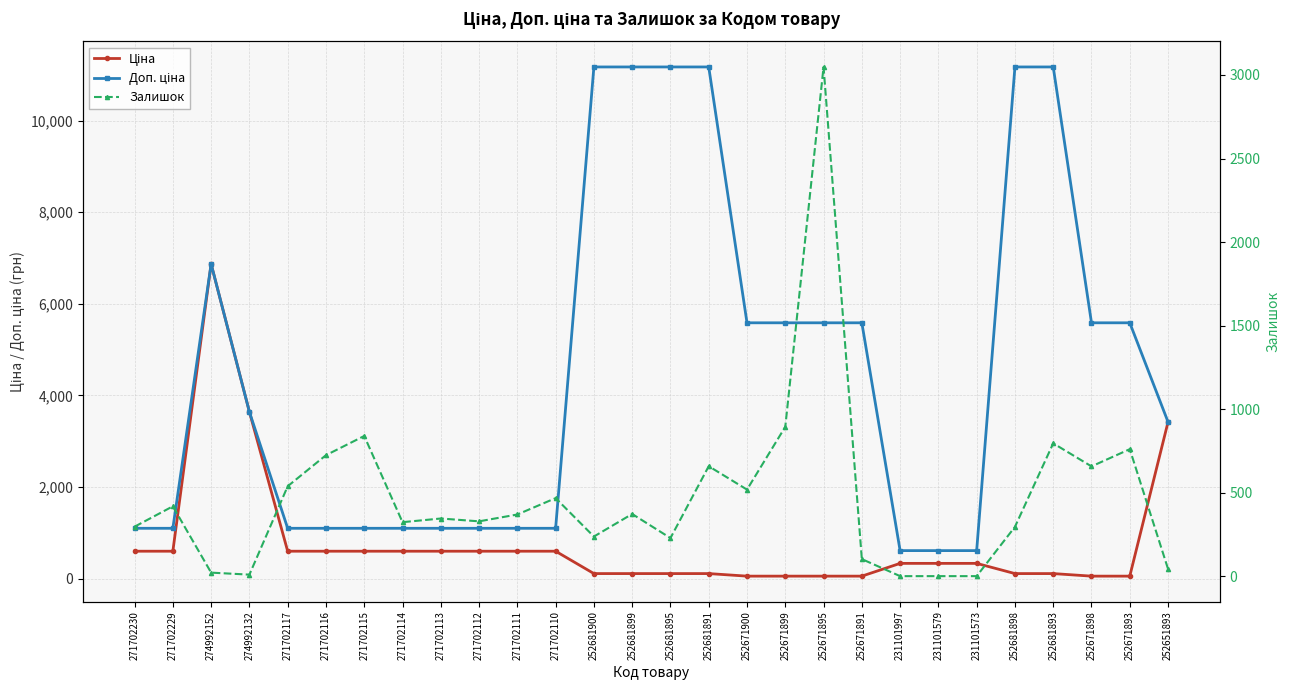

Rank the series at 271702115 from highest to lowest value.

Доп. ціна, Залишок, Ціна